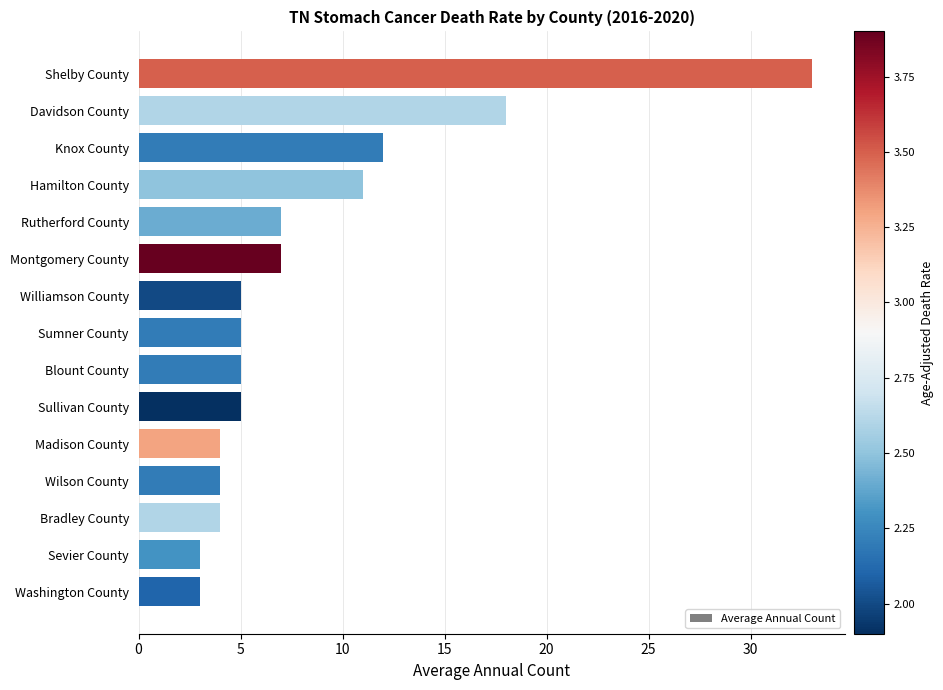

What is the difference between the second highest and second lowest values?

15